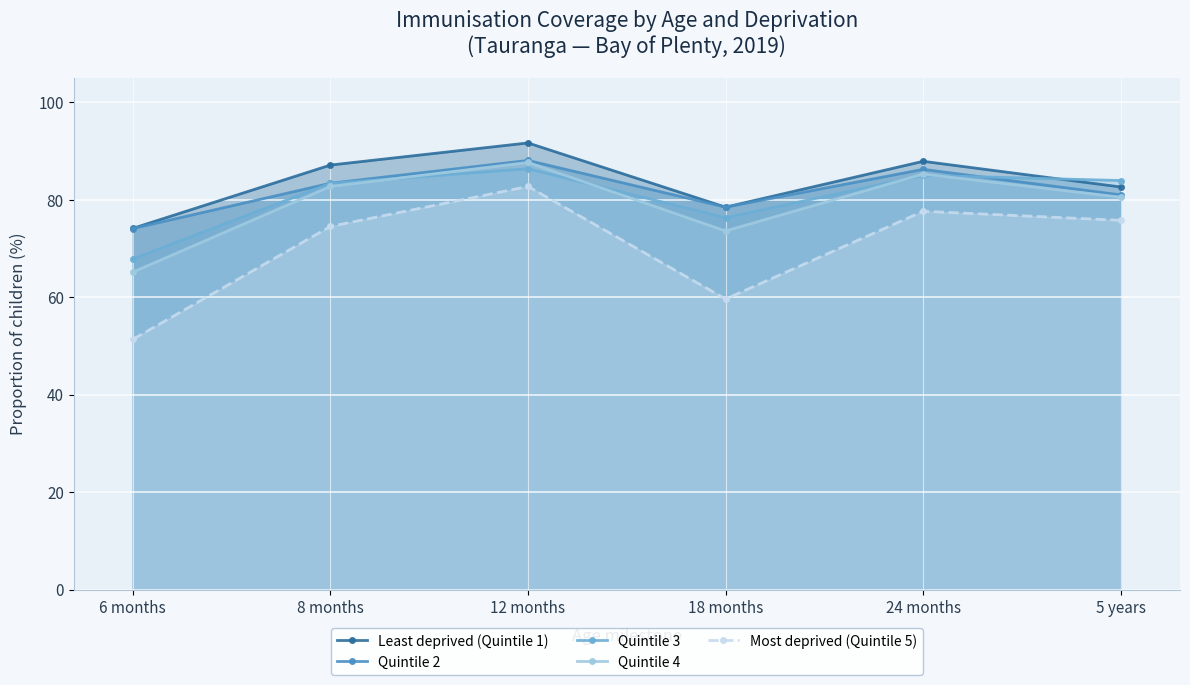

Count the number of categories in the chart.

6